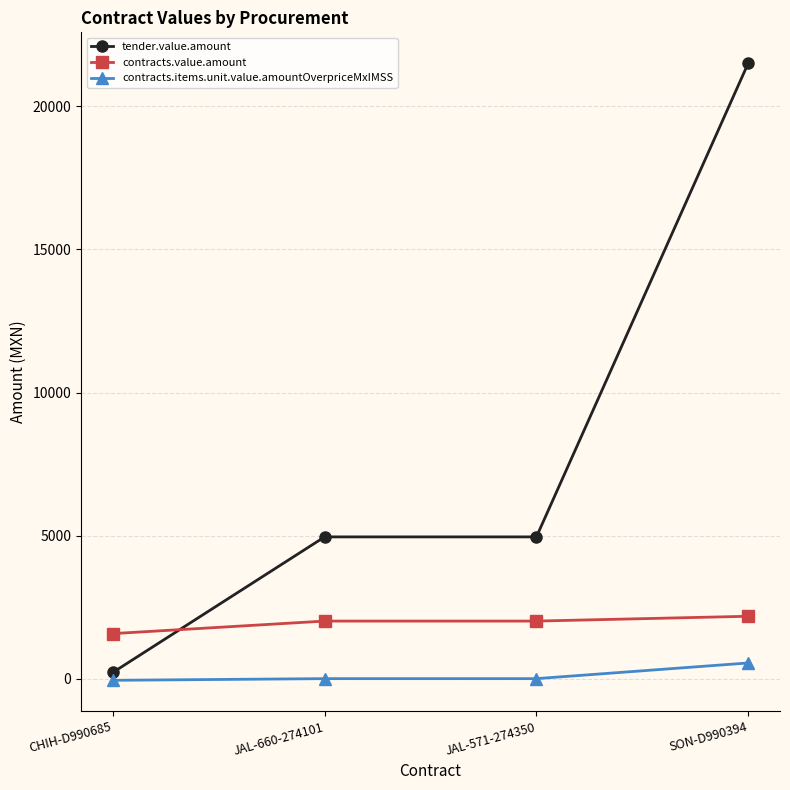

True or false: contracts.value.amount and contracts.items.unit.value.amountOverpriceMxIMSS cross at least once.

False